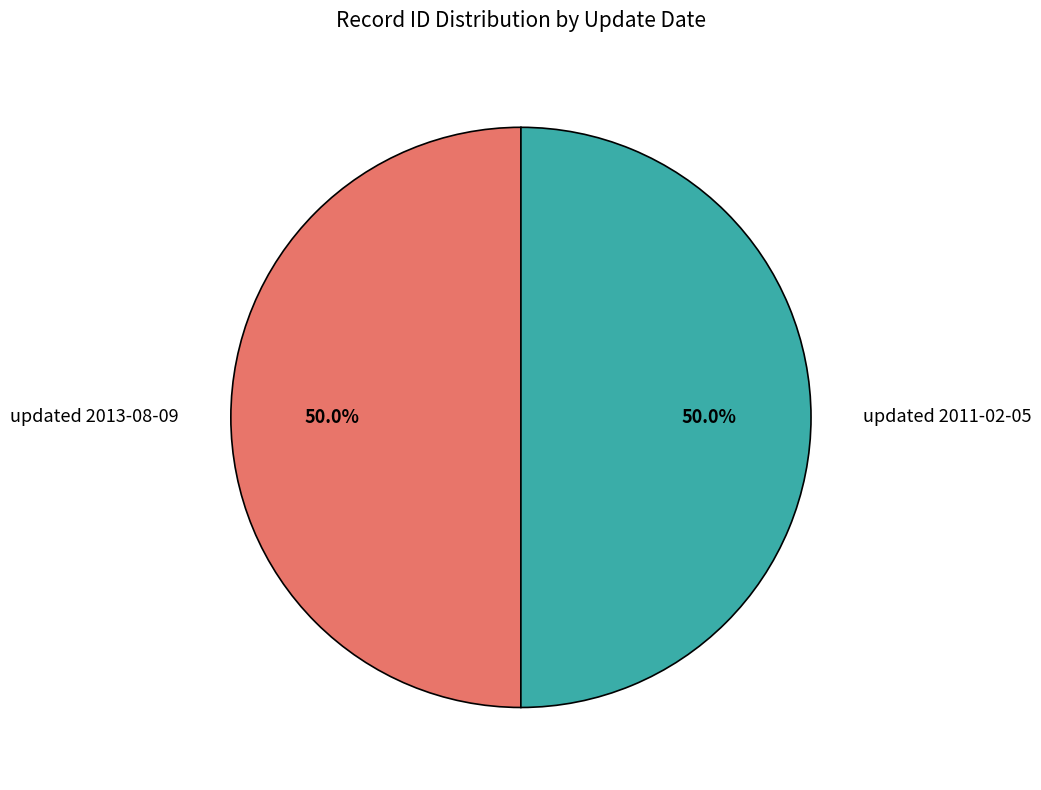

What is the total percentage of updated 2013-08-09 and updated 2011-02-05?

100.0%